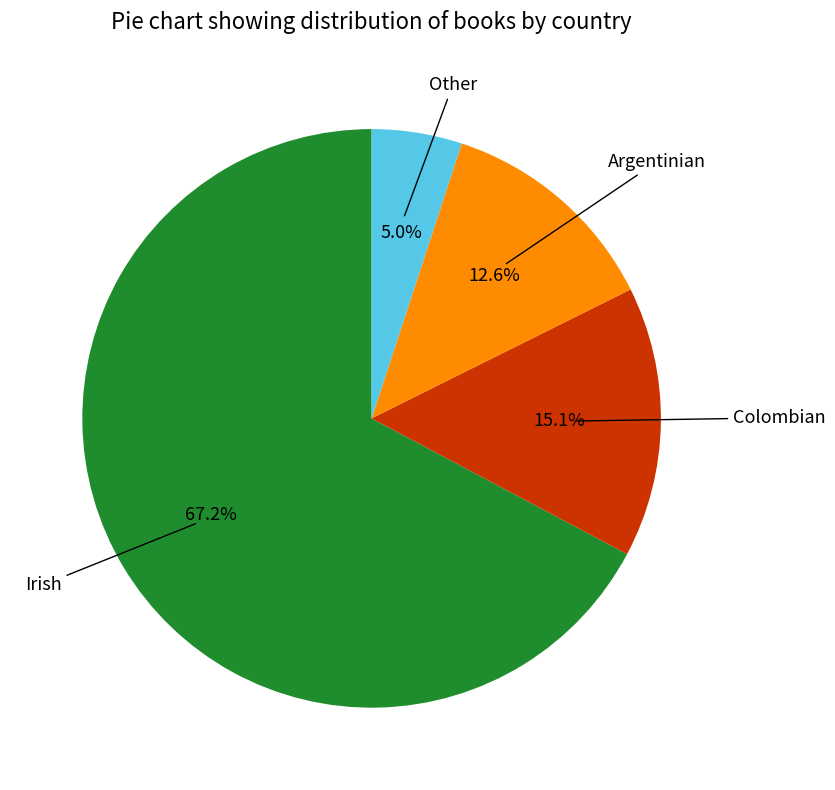

Is there any slice that represents more than half of the pie?

Yes